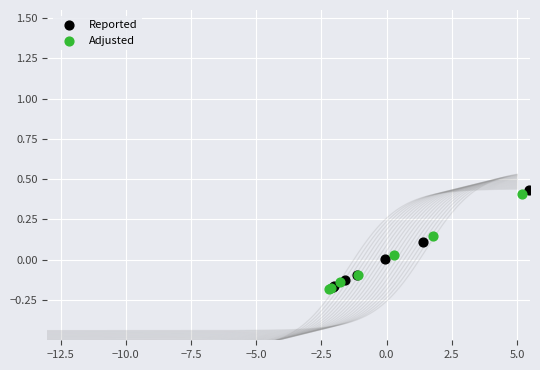

Which series reaches the maximum Y coordinate?

Reported